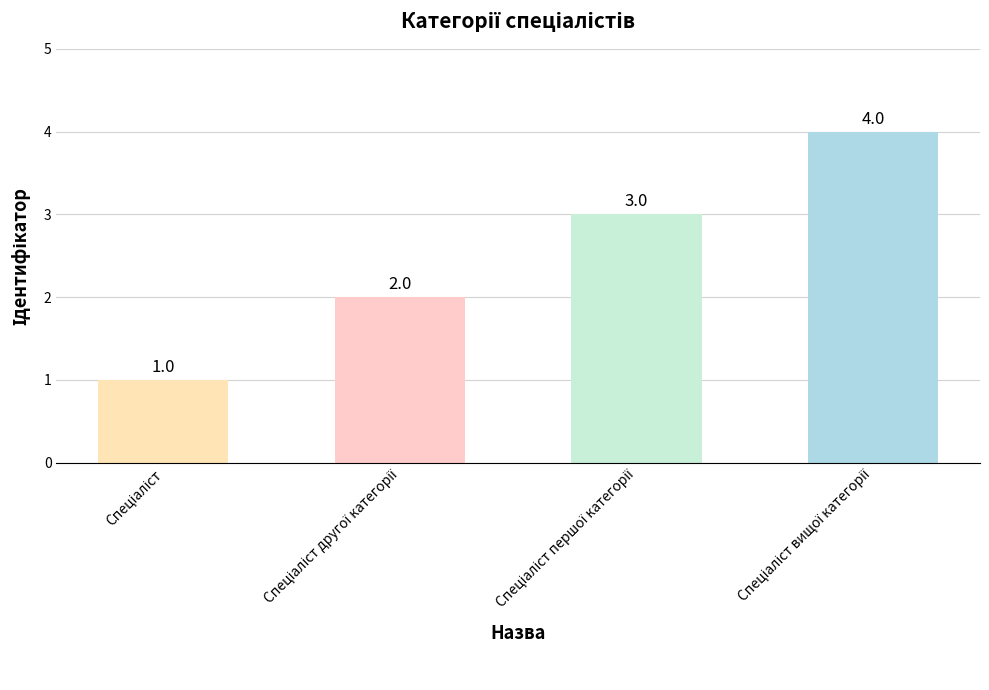

What is the value of the 4th bar from the left?

4